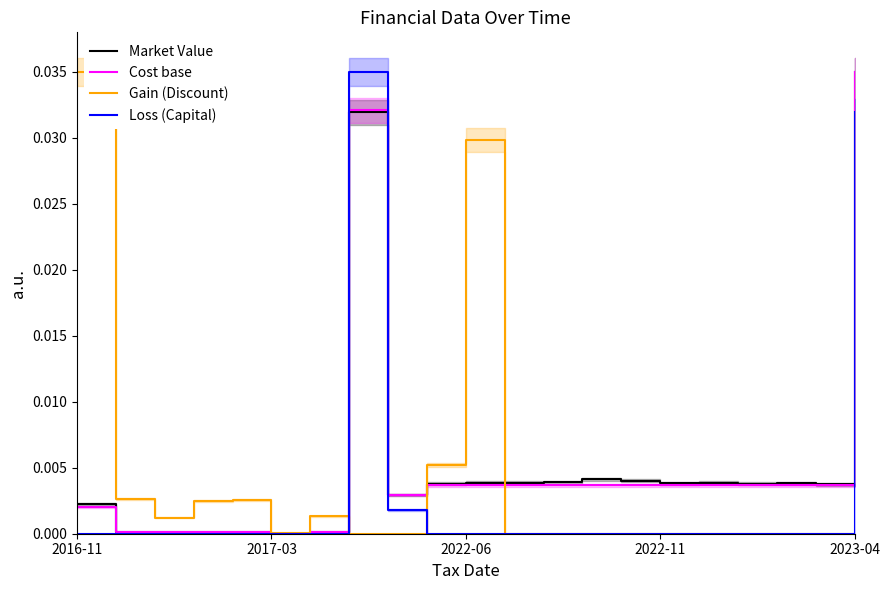

Which series has the largest range (max minus min)?

Gain (Discount)